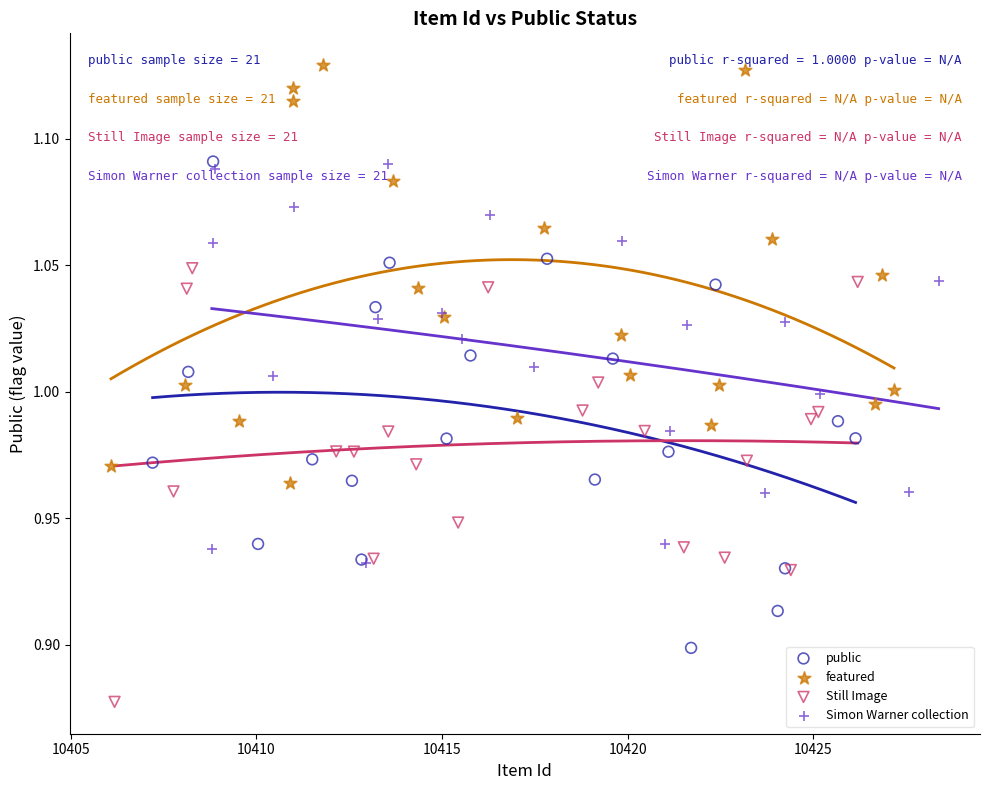

Which series reaches the minimum Y coordinate?

Still Image